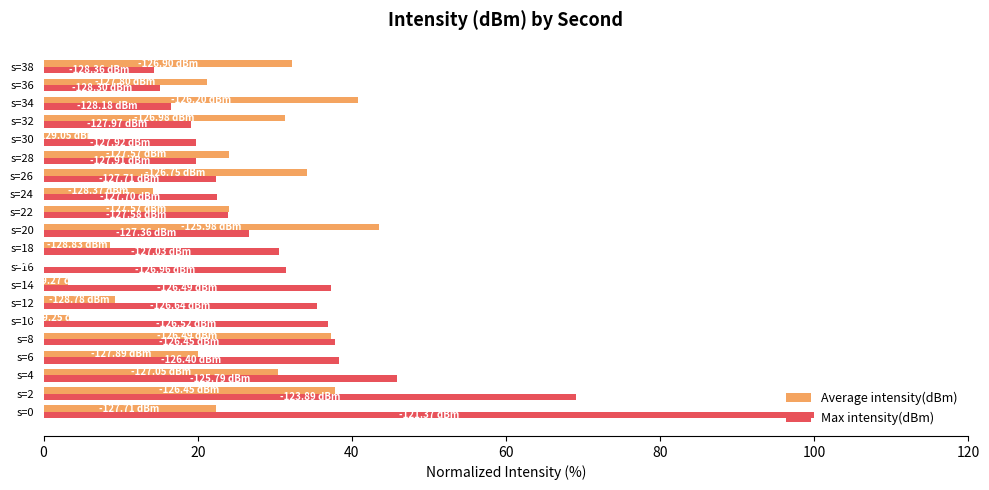

What is the sum of the Max intensity(dBm) values at s=0 and s=22?

124.0